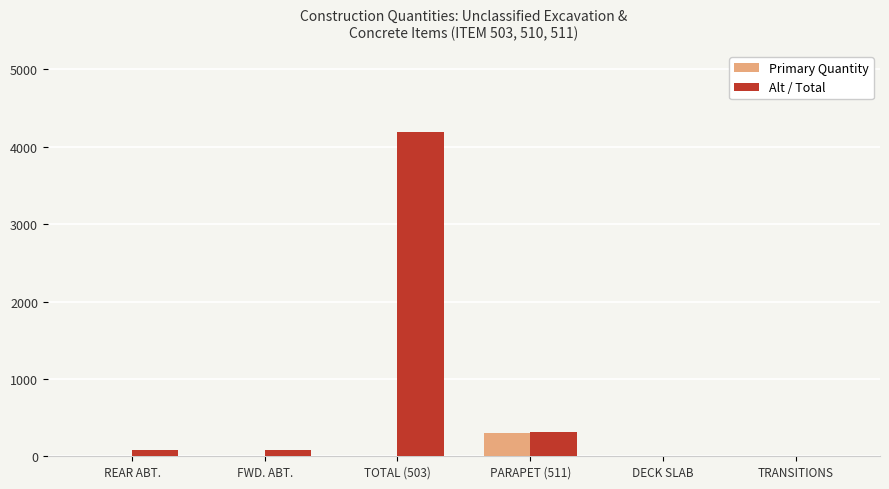

What is the sum of all Primary Quantity values?

321.1